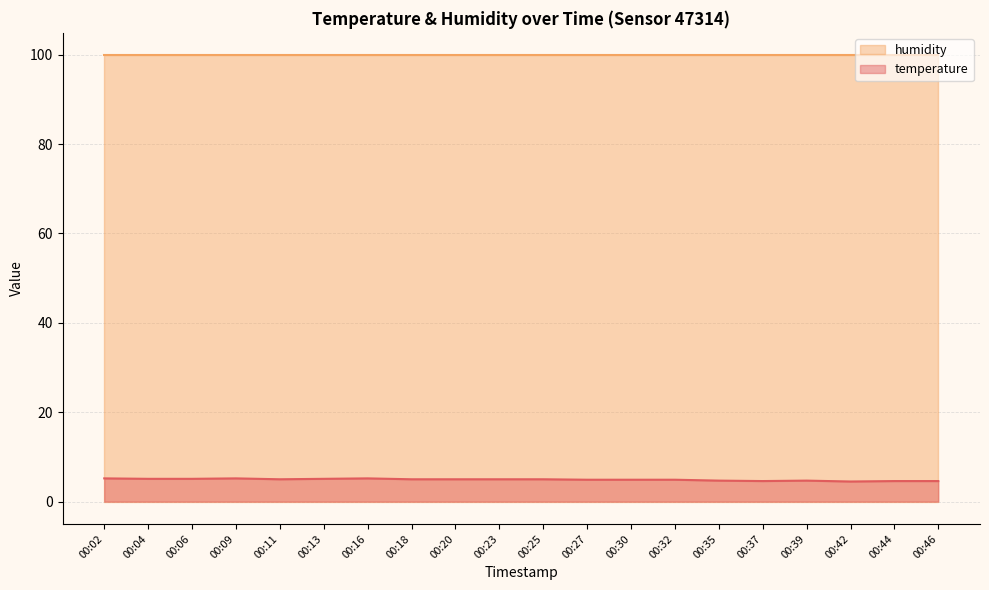

Does the chart display data point markers on the line(s)?

No